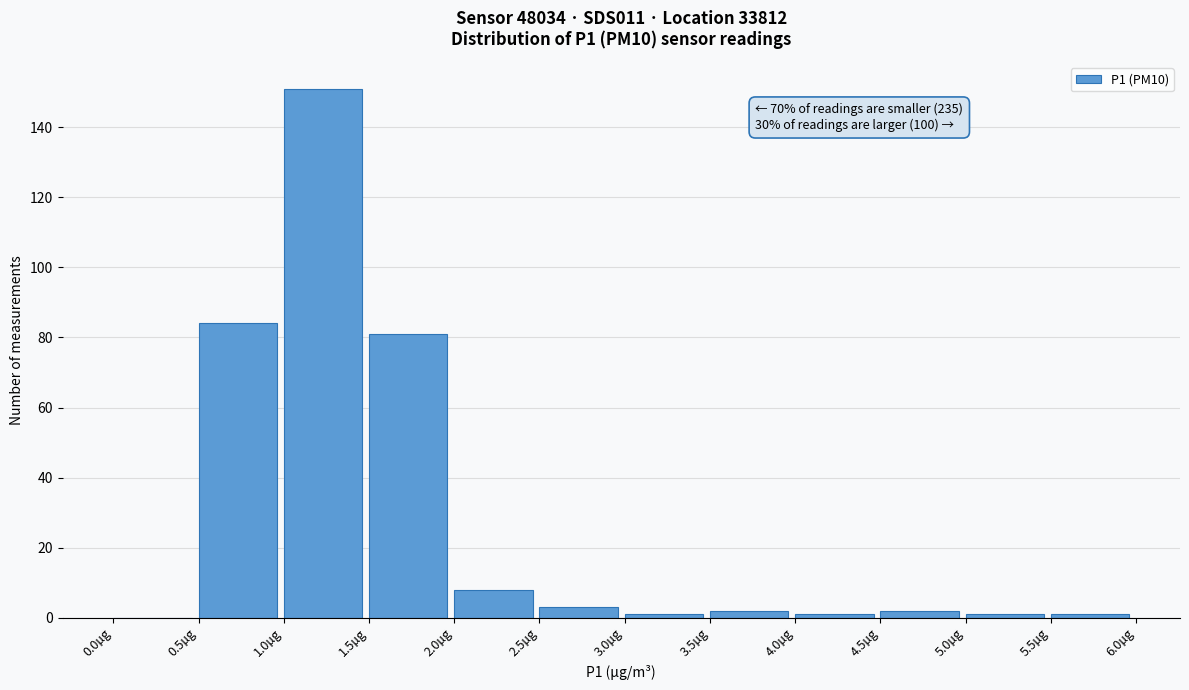

Which range on the x-axis has the tallest bar?

1.0 to 1.5